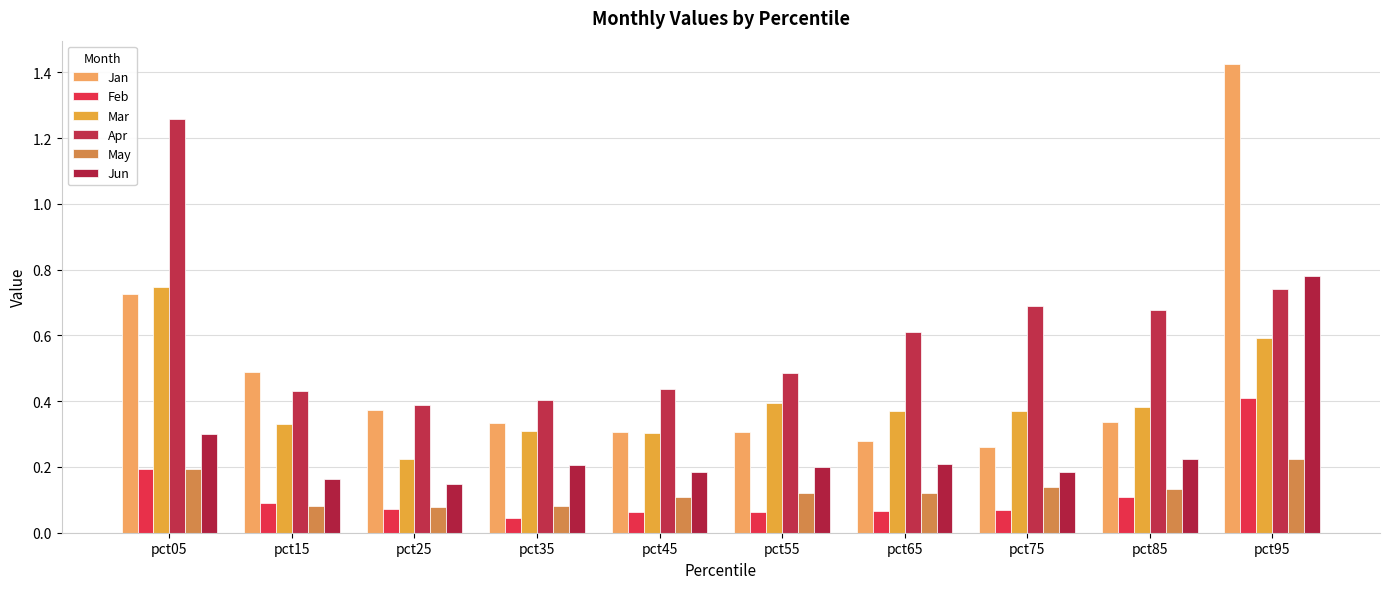

Which category has the lowest value in the Jun series?

pct25